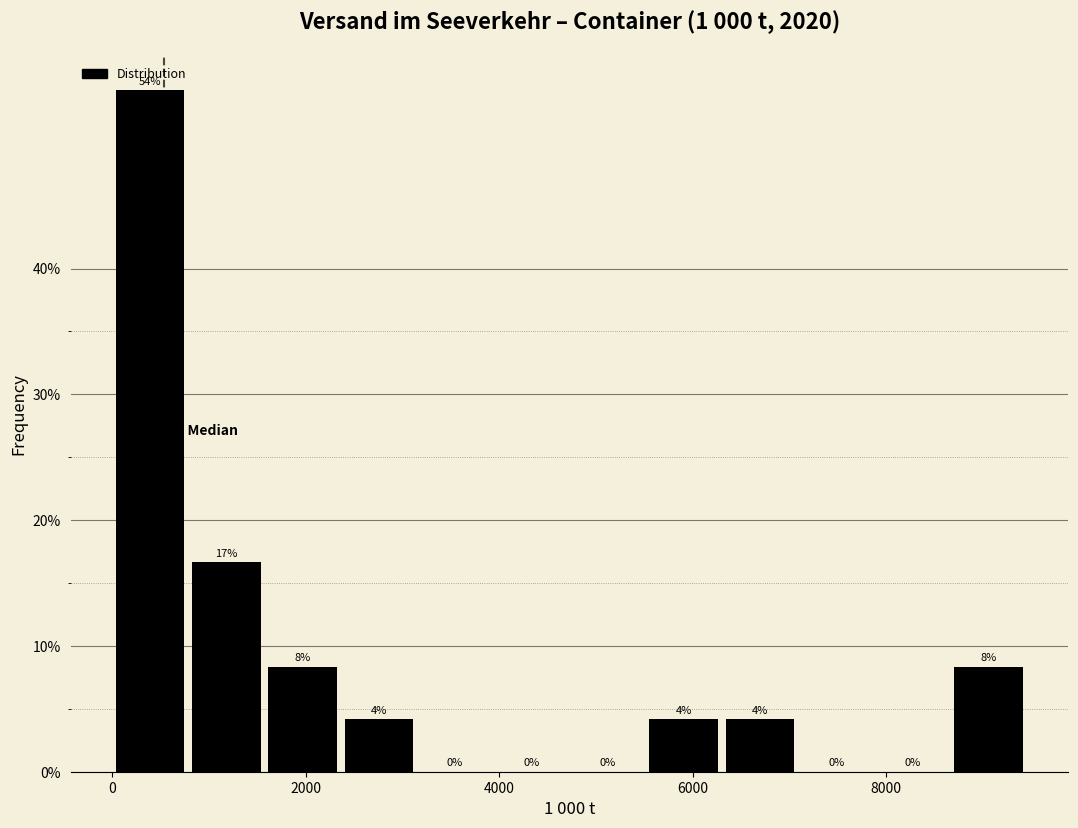

Around what value on the x-axis is the tallest bar? Give the approximate position of its centre, as read against the axis.

400